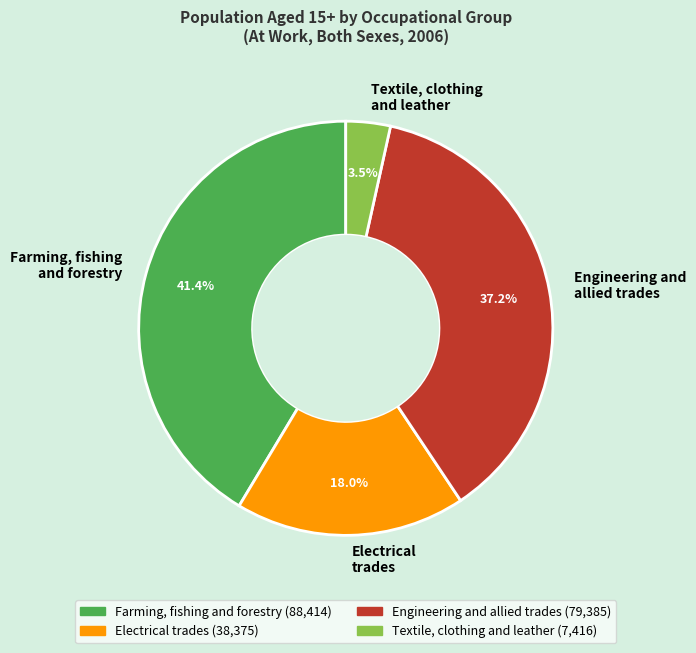

Is Textile, clothing and leather the majority of the pie?

No